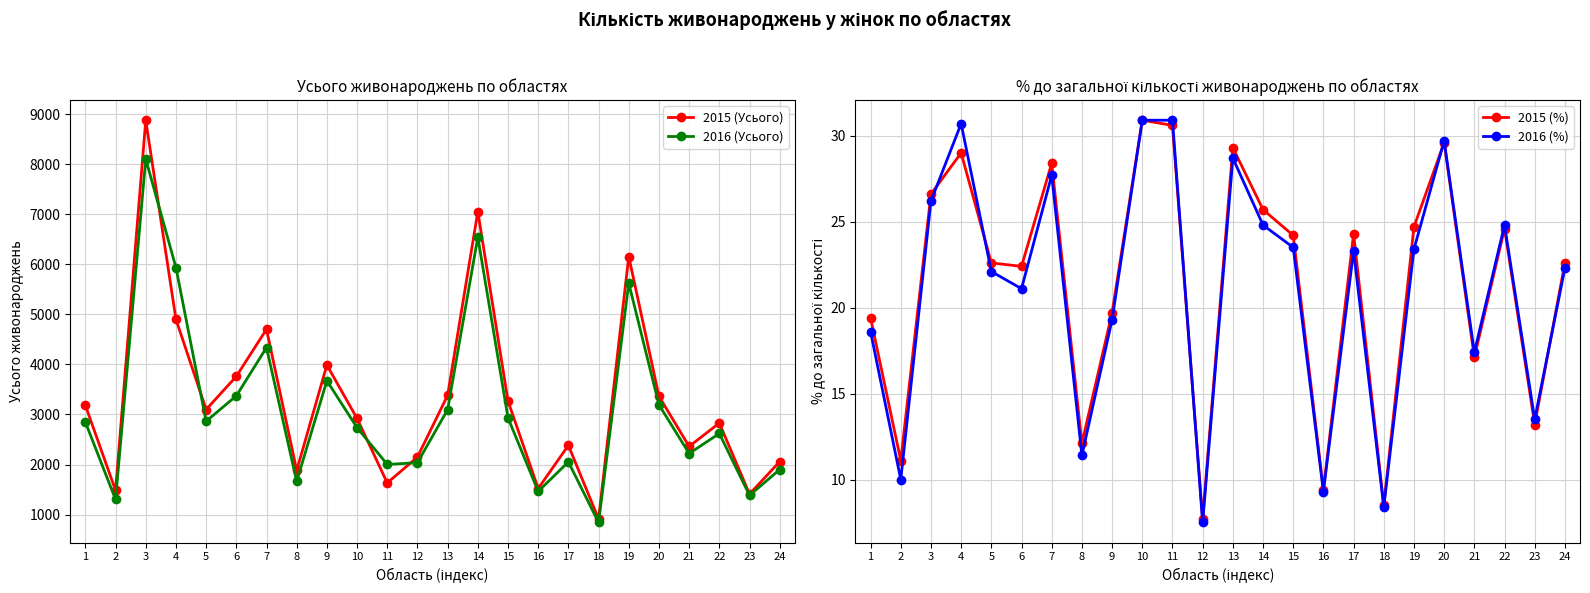

Reading left to right, extract all data points from this chart.

2015 (Усього): 3183.0	1481.0	8882.0	4902.0	3099.0	3762.0	4704.0	1881.0	3988.0	2920.0	1632.0	2150.0	3383.0	7055.0	3269.0	1520.0	2383.0	911.0	6157.0	3364.0	2361.0	2829.0	1409.0	2058.0
2016 (Усього): 2847.0	1301.0	8107.0	5937.0	2865.0	3372.0	4338.0	1664.0	3675.0	2736.0	2002.0	2036.0	3097.0	6545.0	2932.0	1463.0	2052.0	841.0	5624.0	3194.0	2220.0	2620.0	1383.0	1900.0
2015 (%): 19.4	11.1	26.6	29.0	22.6	22.4	28.4	12.1	19.7	30.9	30.6	7.7	29.3	25.7	24.2	9.4	24.3	8.5	24.7	29.6	17.1	24.6	13.2	22.6
2016 (%): 18.6	10.0	26.2	30.7	22.1	21.1	27.7	11.4	19.3	30.9	30.9	7.5	28.7	24.8	23.5	9.3	23.3	8.4	23.4	29.7	17.4	24.8	13.5	22.3